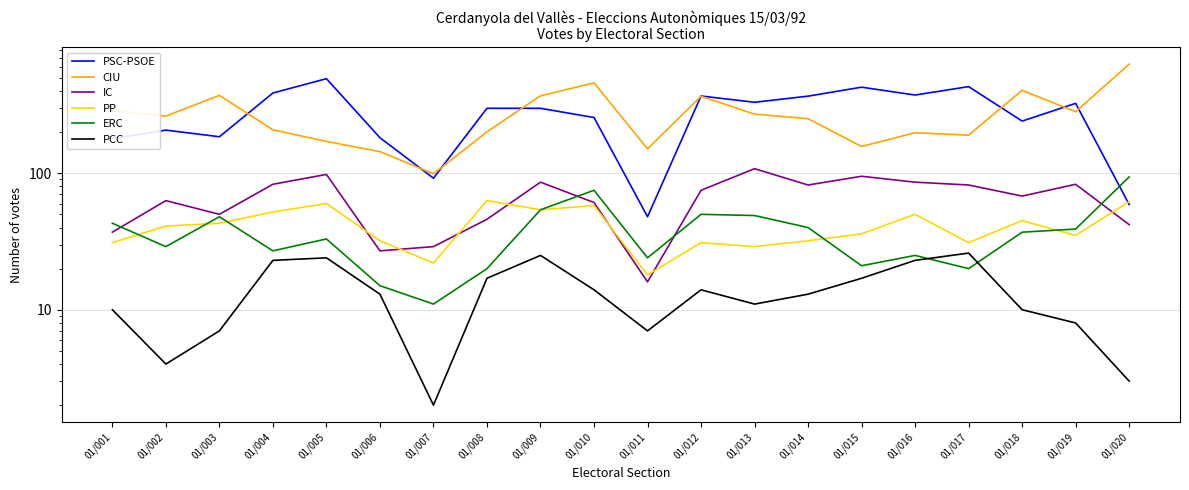

At which category does PSC-PSOE reach its first local valley?

01/003